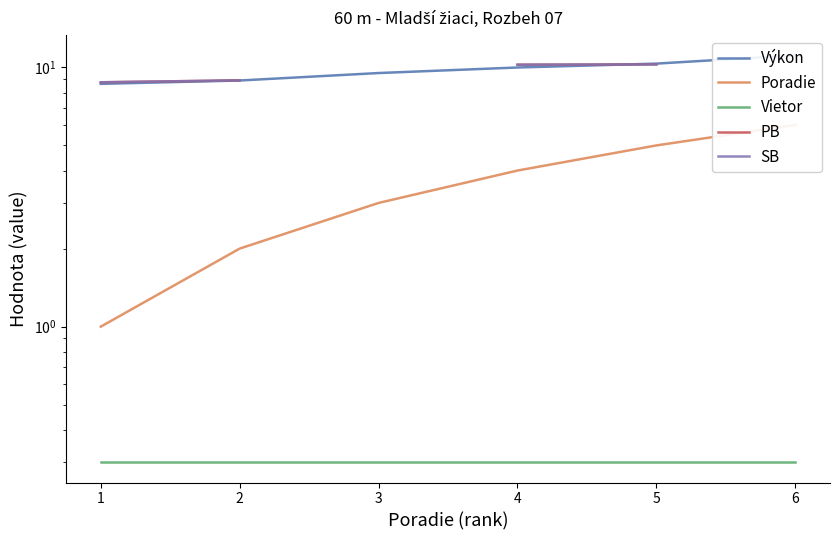

At which label does Vietor reach its peak?

1